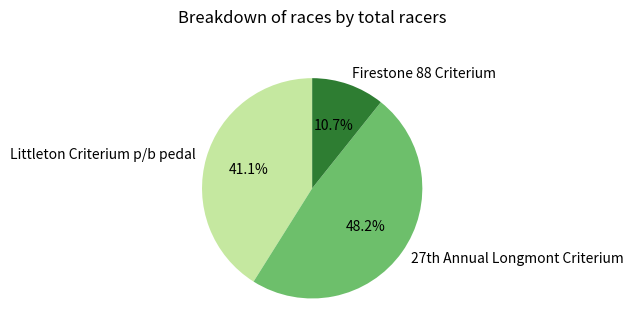

Combined, what portion of the pie is Littleton Criterium p/b pedal and Firestone 88 Criterium?

51.8%